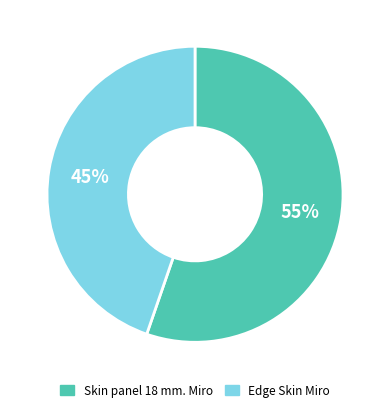

Is it true that Edge Skin Miro is 45% of the pie?

True